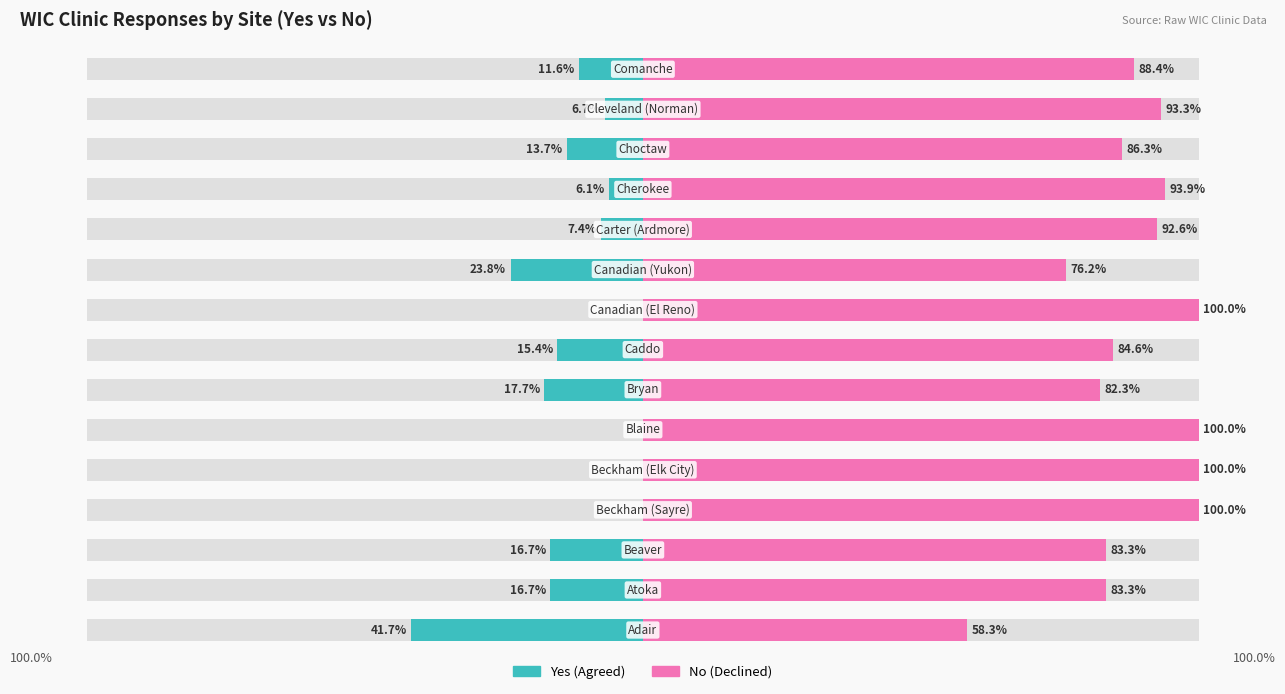

How many data points does each series have?

15